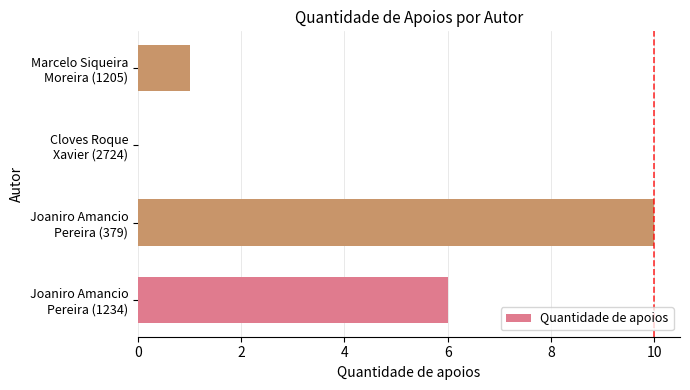

Are the bars horizontal?

Yes